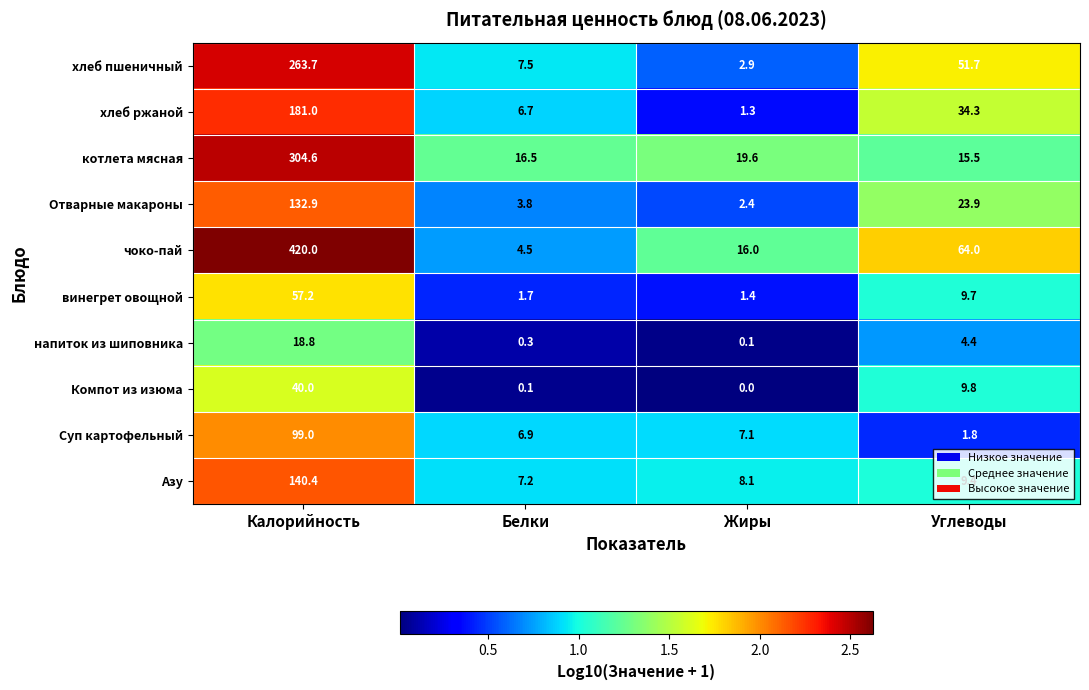

At Углеводы, list the series in order from largest to smallest.

чоко-пай, хлеб пшеничный, хлеб ржаной, Отварные макароны, котлета мясная, Компот из изюма, винегрет овощной, Азу, напиток из шиповника, Суп картофельный